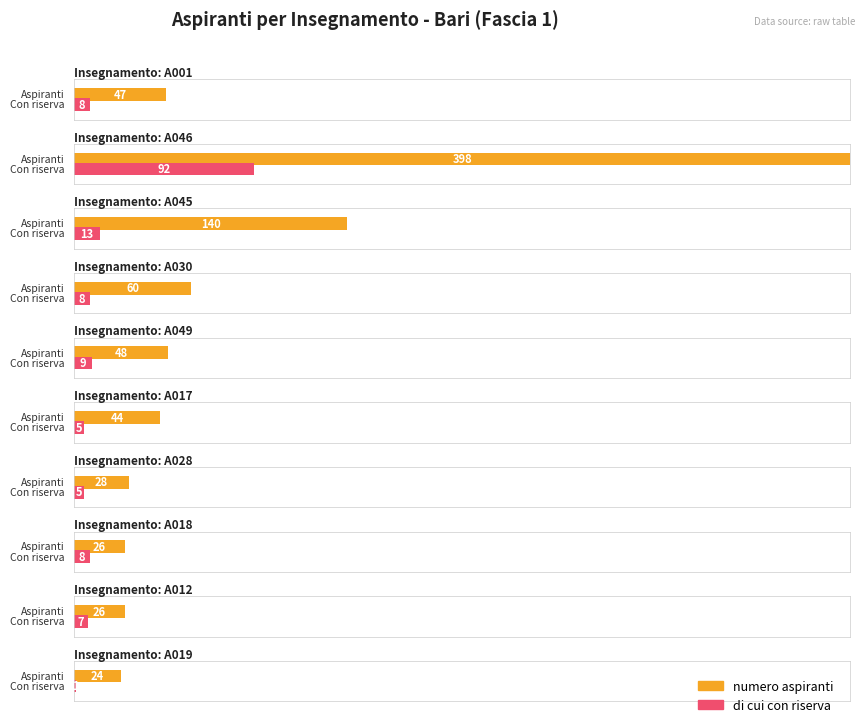

True or false: di cui con riserva has a value of 8 at A001.

True